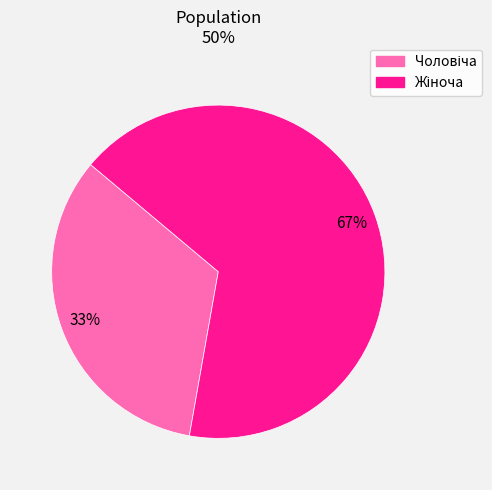

Does any single category account for the majority?

Yes